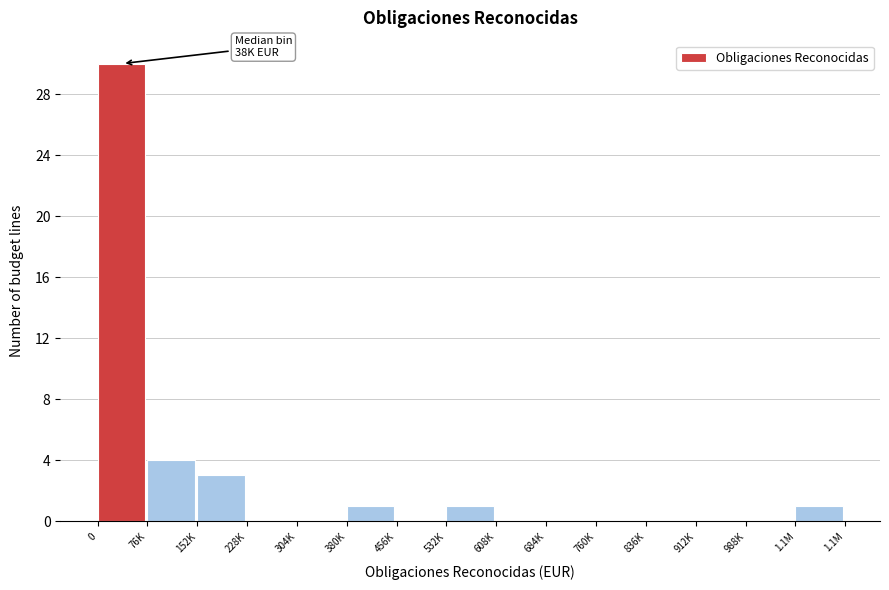

Reading left to right, extract all data points from this chart.

0=30	76K=4	152K=3	228K=0	304K=0	380K=1	456K=0	532K=1	608K=0	684K=0	760K=0	836K=0	912K=0	988K=0	1.1M=1